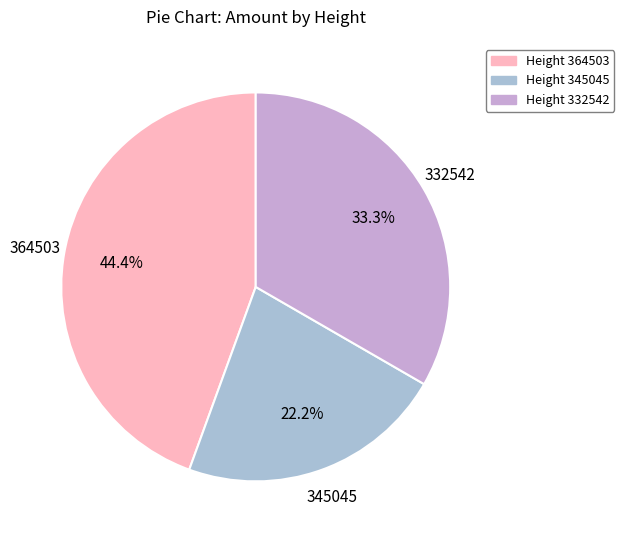

Count the number of slices in the pie.

3